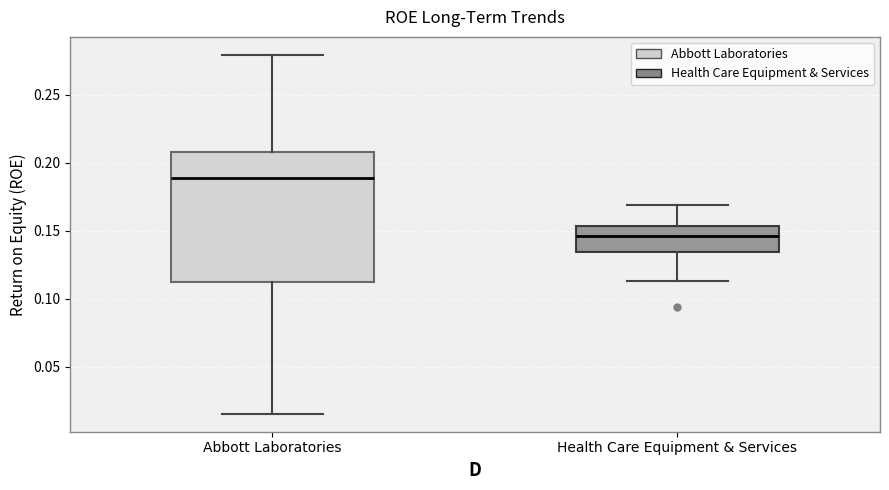

Reading left to right, read every box against the y-axis: the position of its median line, the range the box covers, and the ends of its whiskers. The values are not printed on the chart, so give them approximately, as read against the axis.

Abbott Laboratories: median 0.190, box 0.110 to 0.210, whiskers 0.015 to 0.280
Health Care Equipment & Services: median 0.145, box 0.135 to 0.155, whiskers 0.115 to 0.170